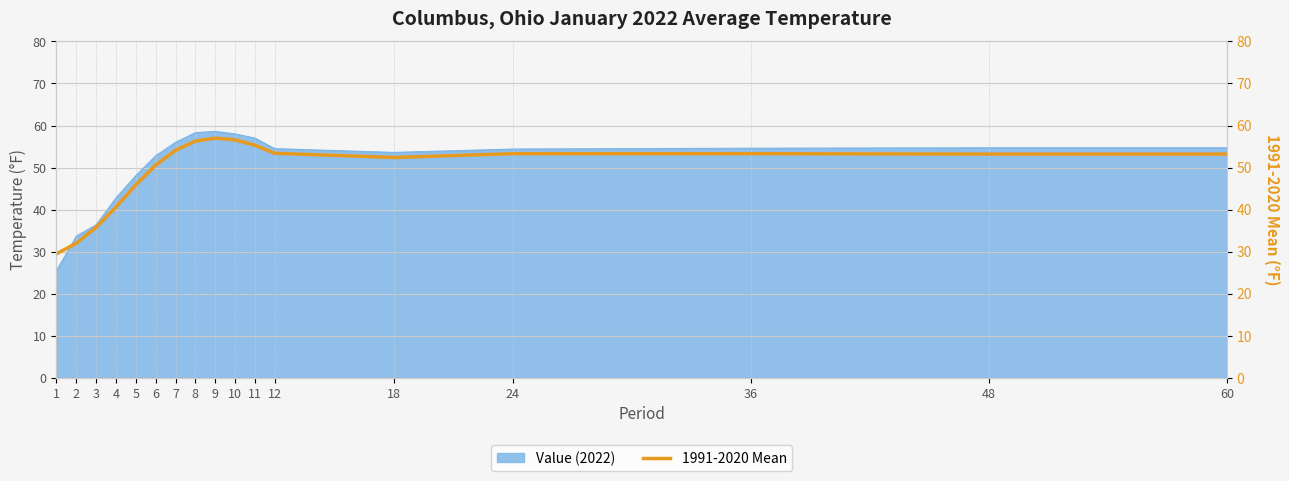

What is the difference between the values at 24 and 8?

3.0